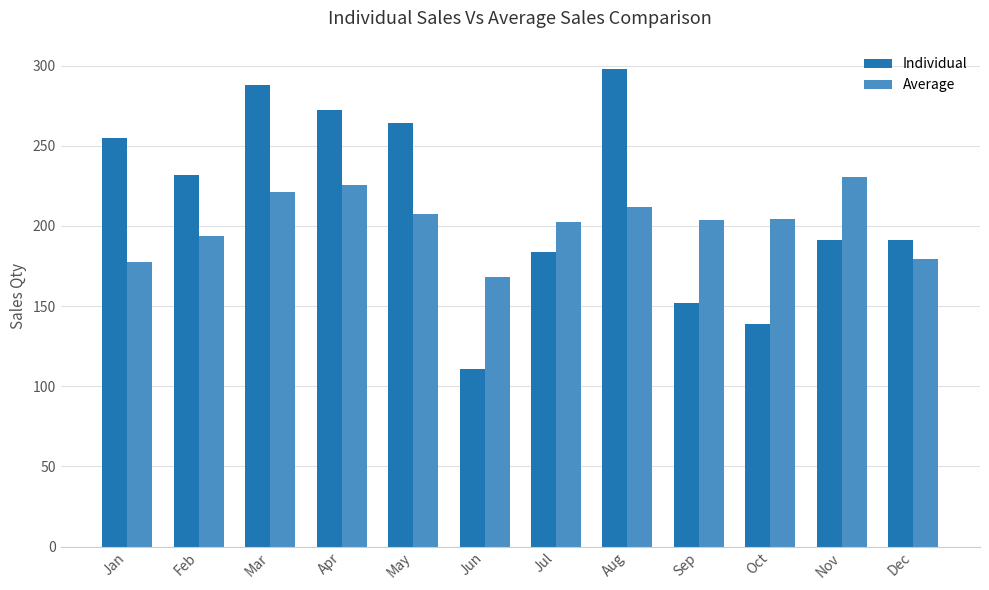

How many categories are shown in the chart?

12